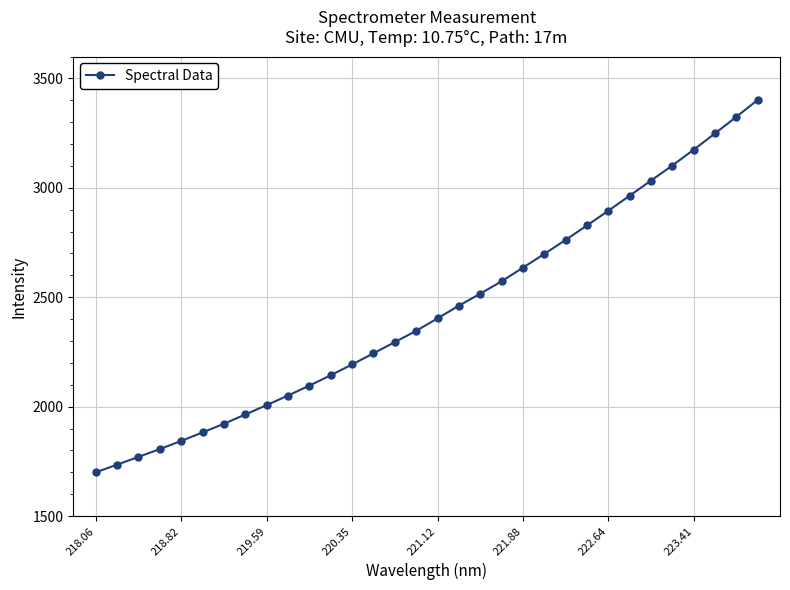

What is the difference between the maximum and minimum values?

1701.5